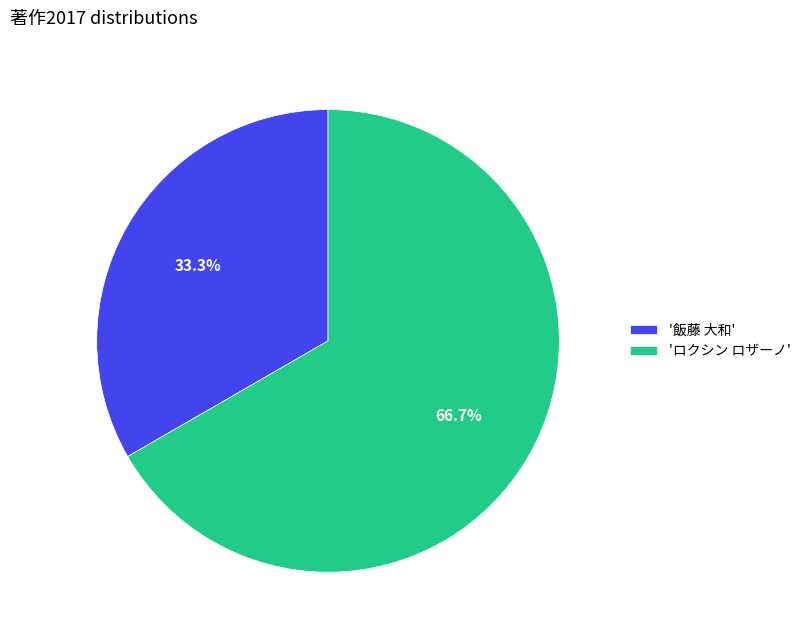

What is the ratio of the value at '飯藤 大和' to the value at 'ロクシン ロザーノ'?

0.5